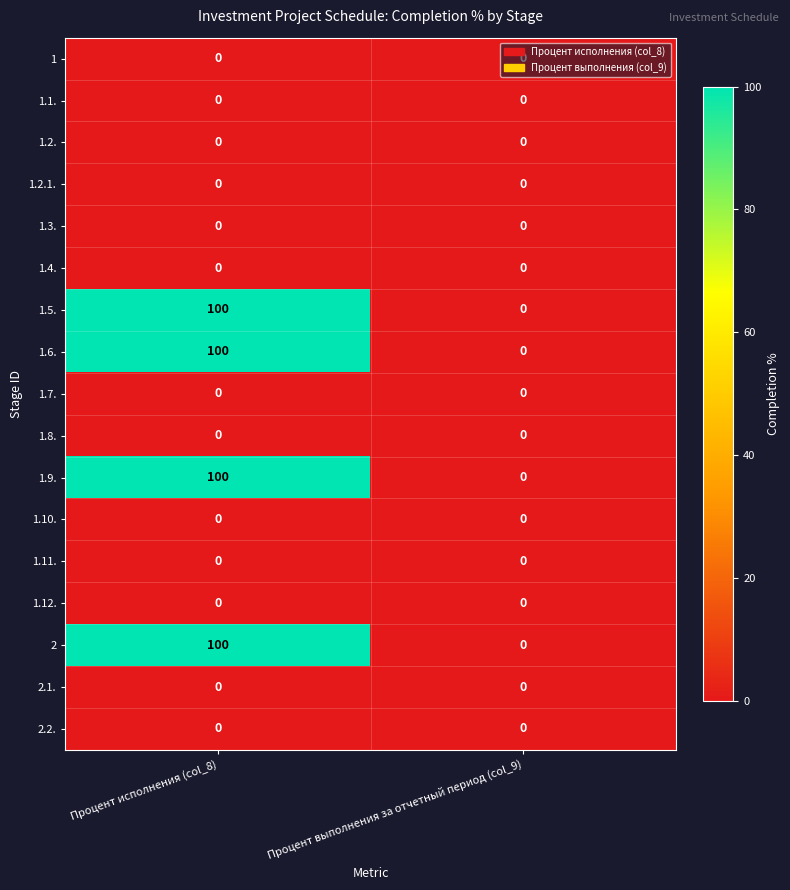

What is the difference between the highest and lowest values at Процент исполнения (col_8)?

100